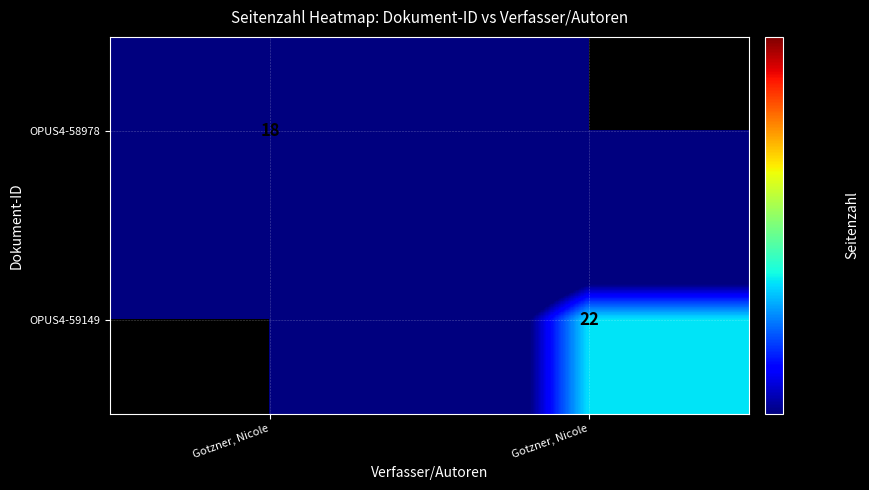

At which category is the sum across all series the highest?

Gotzner, Nicole